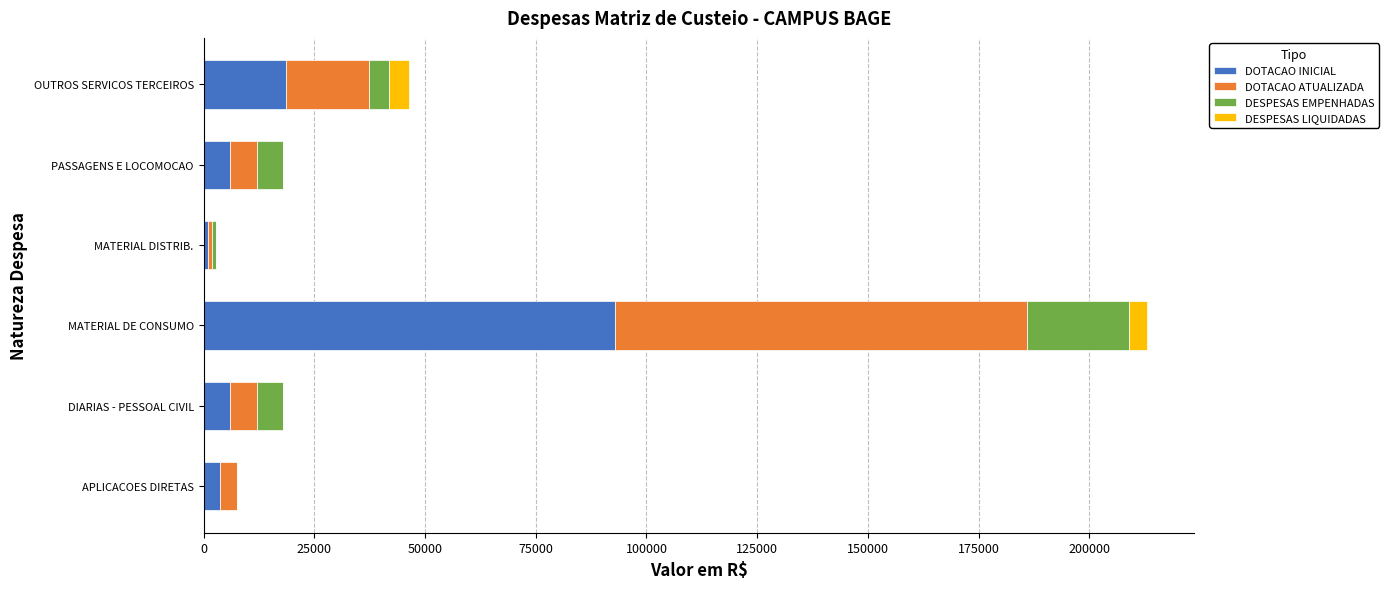

At which label does DOTACAO INICIAL reach its peak?

MATERIAL DE CONSUMO